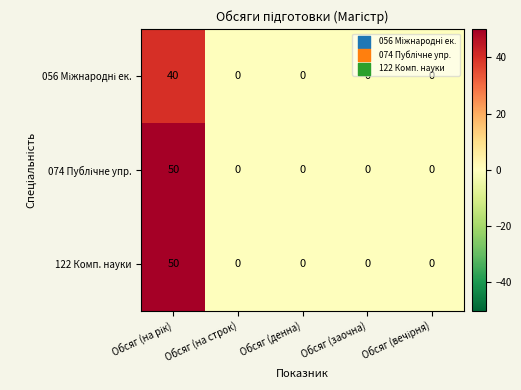

Is it true that 122 Комп. науки equals 18 at Обсяг (заочна)?

False